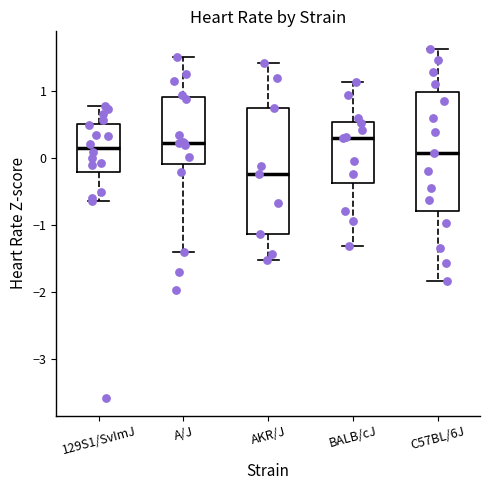

Reading left to right, read every box against the y-axis: the position of its median line, the range the box covers, and the ends of its whiskers. The values are not printed on the chart, so give them approximately, as read against the axis.

129S1/SvImJ: median 0.2, box -0.2 to 0.5, whiskers -0.6 to 0.8
A/J: median 0.2, box -0.1 to 0.9, whiskers -1.4 to 1.5
AKR/J: median -0.2, box -1.1 to 0.7, whiskers -1.5 to 1.4
BALB/cJ: median 0.3, box -0.4 to 0.5, whiskers -1.3 to 1.1
C57BL/6J: median 0.1, box -0.8 to 1.0, whiskers -1.8 to 1.6